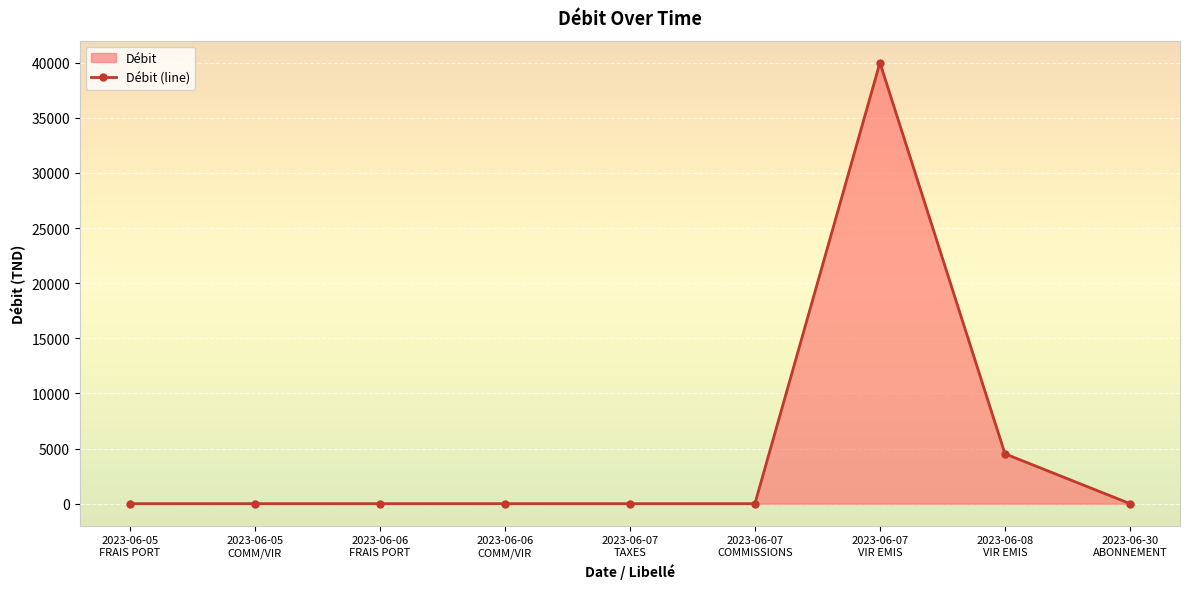

What is the label of the 6th point from the left?

2023-06-07
COMMISSIONS